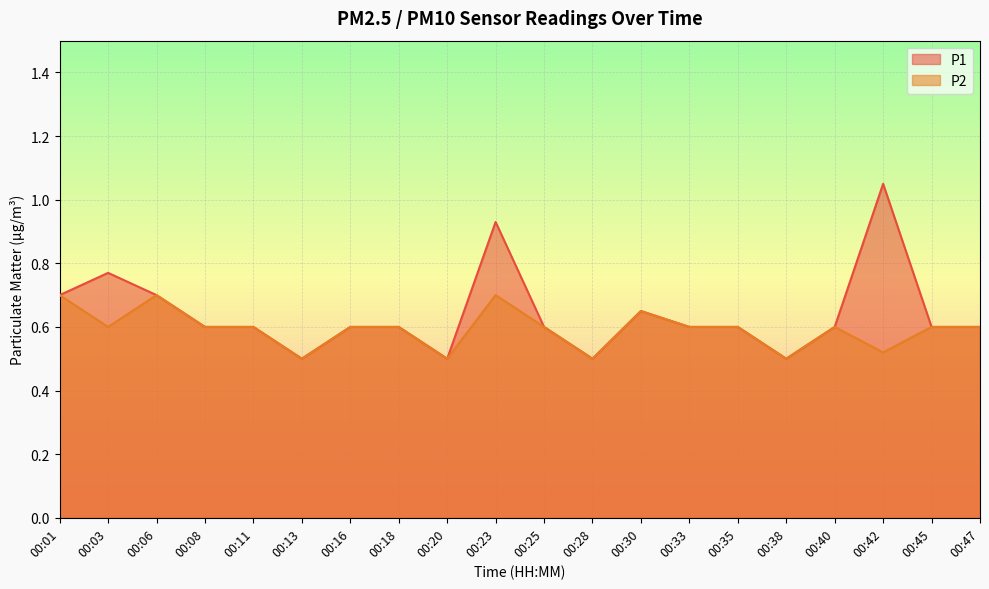

At which label is P2 closest to 0?

00:13